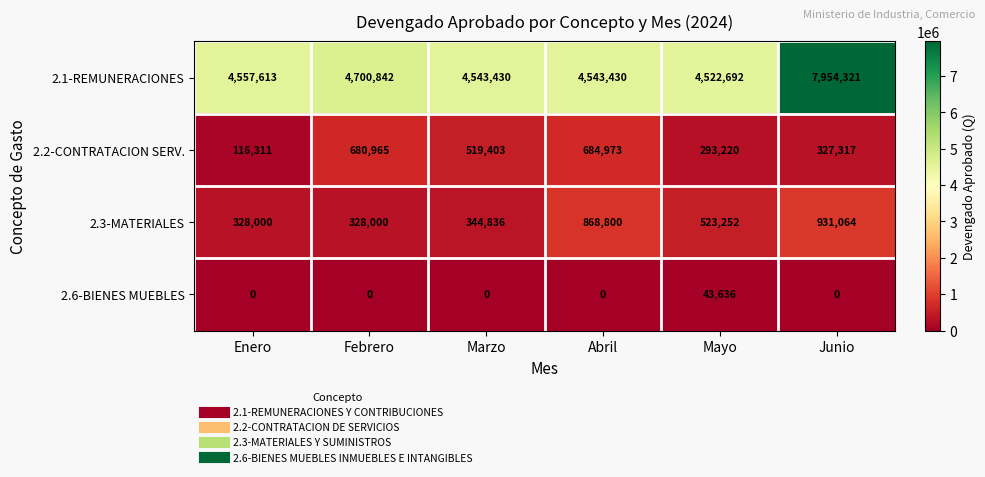

Which category has the highest value in the 2.6-BIENES MUEBLES series?

Mayo